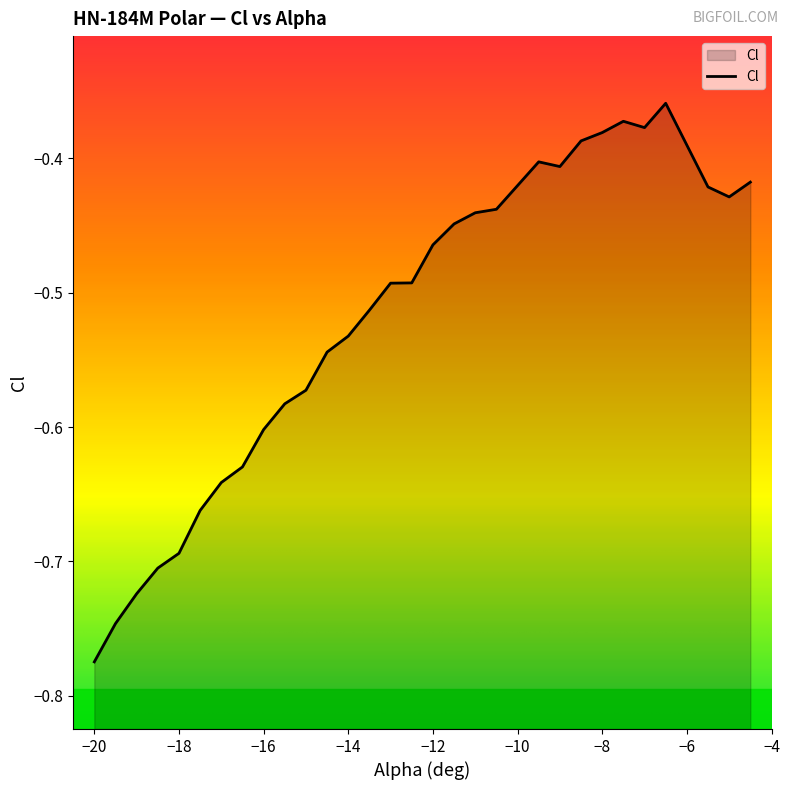

What is the maximum value shown in the chart?

-0.4